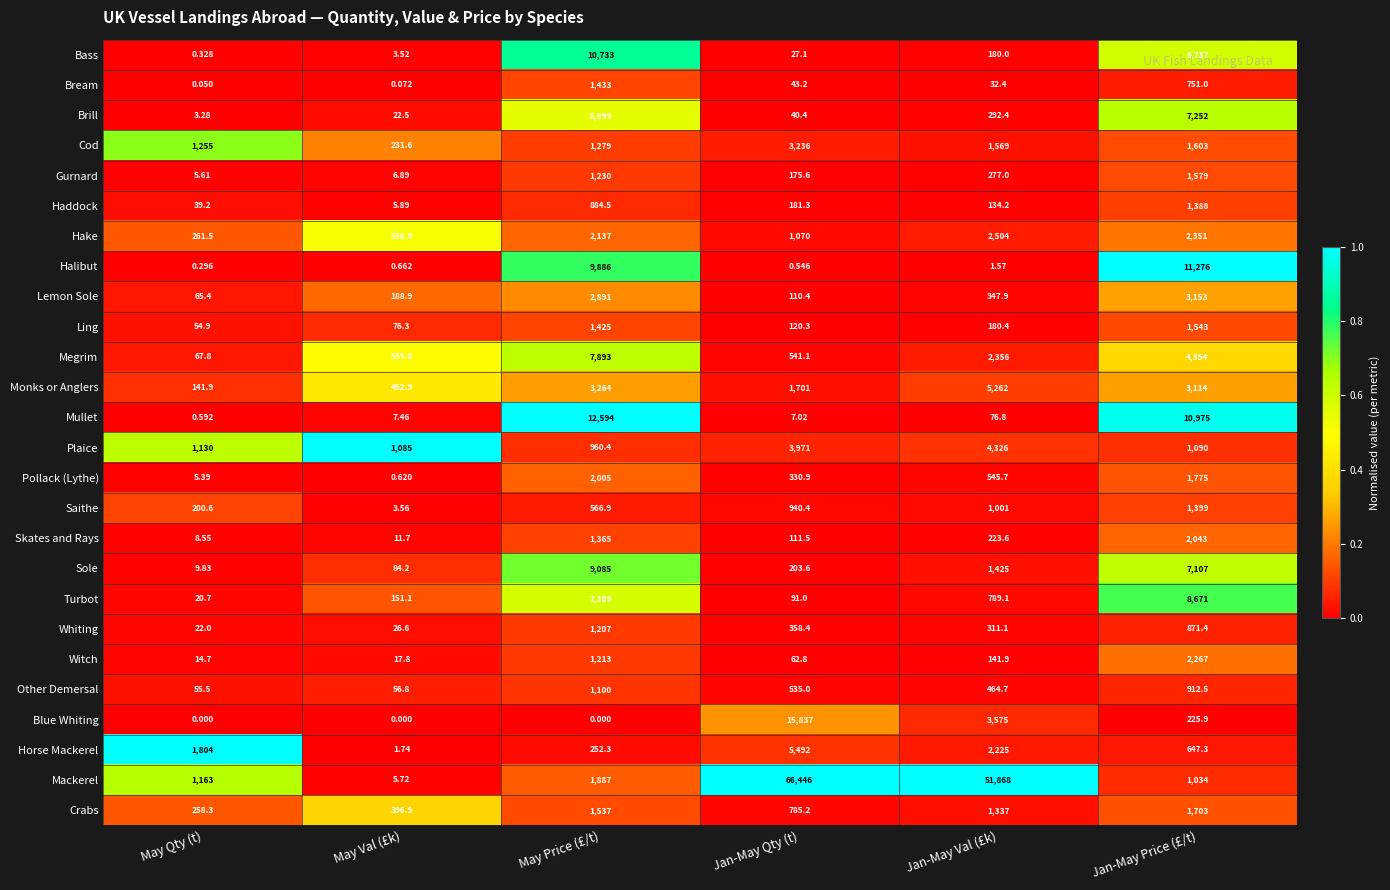

At how many categories does at least one series exceed 0?

6